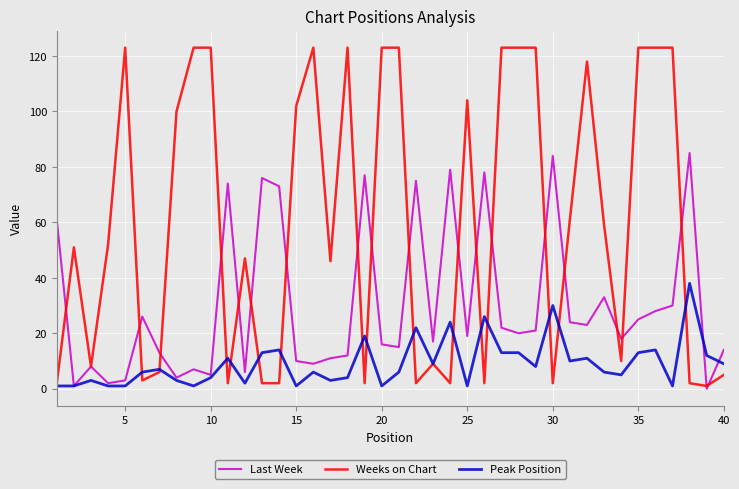

Which series has the largest range (max minus min)?

Weeks on Chart